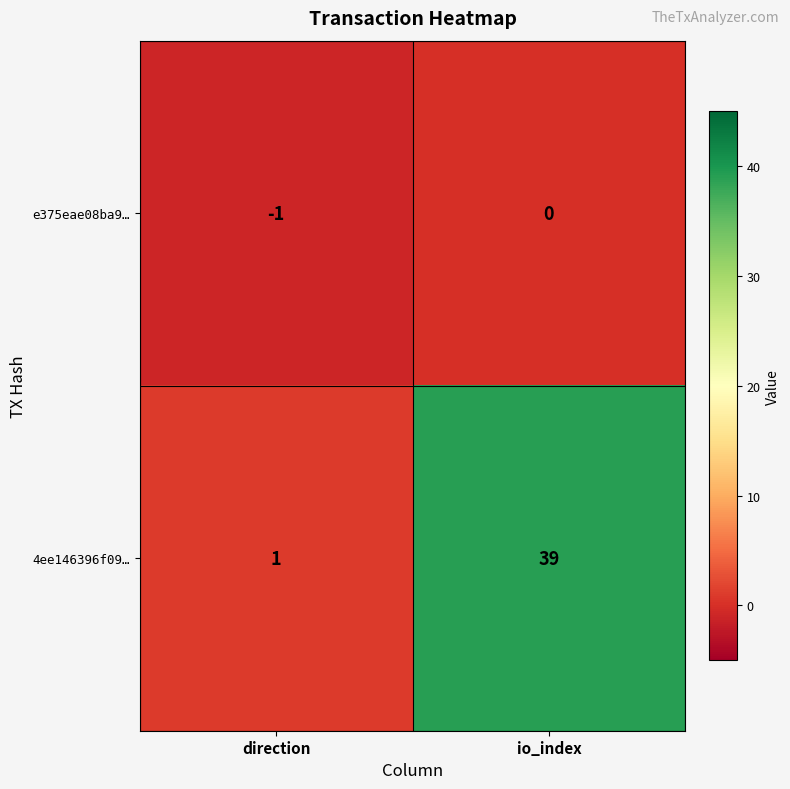

What is the spread (max minus min) of values at io_index?

39